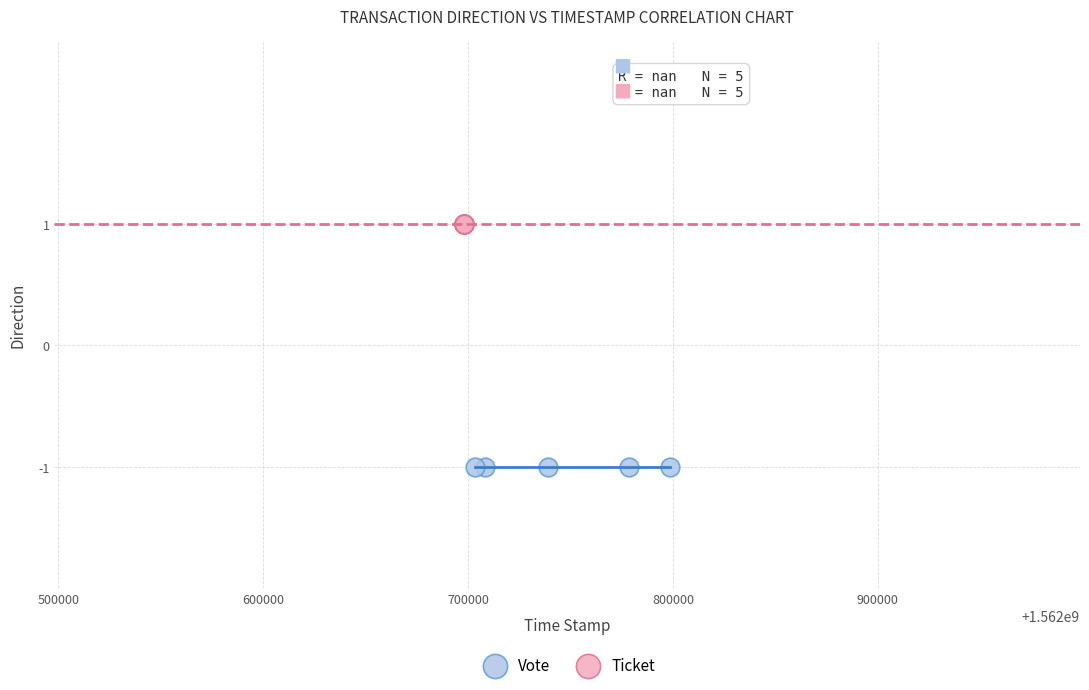

Which series reaches the maximum Y coordinate?

Ticket